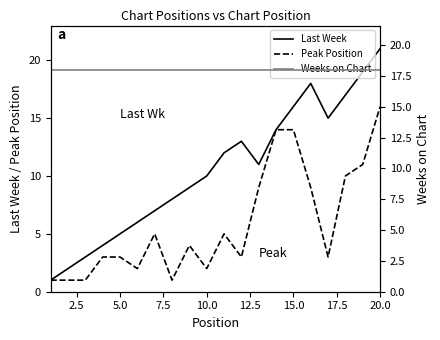

The value of Peak Position at 15.0 is 14. True or false?

True